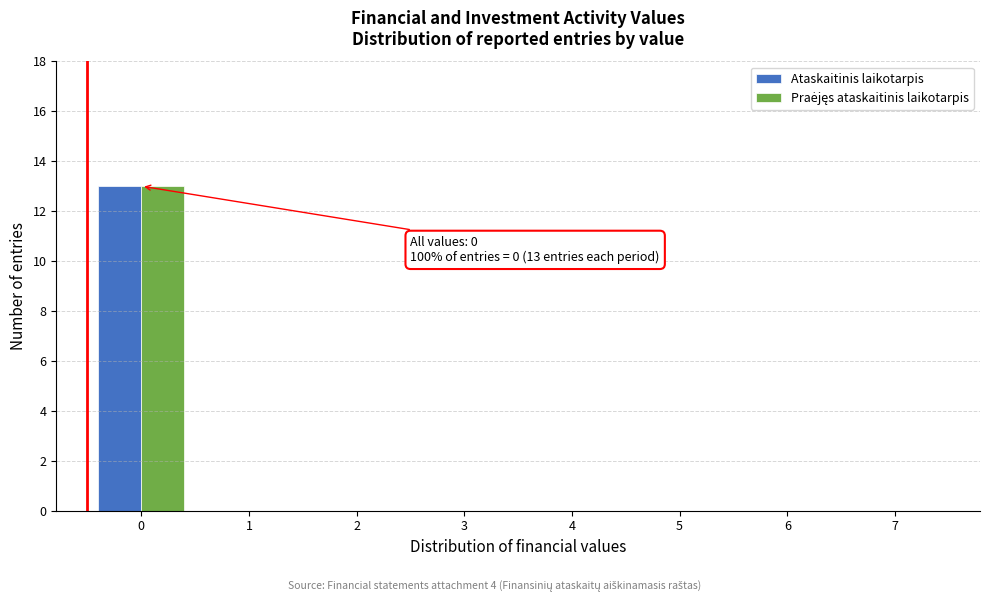

True or false: Ataskaitinis laikotarpis has a value of 0 at 5.

True